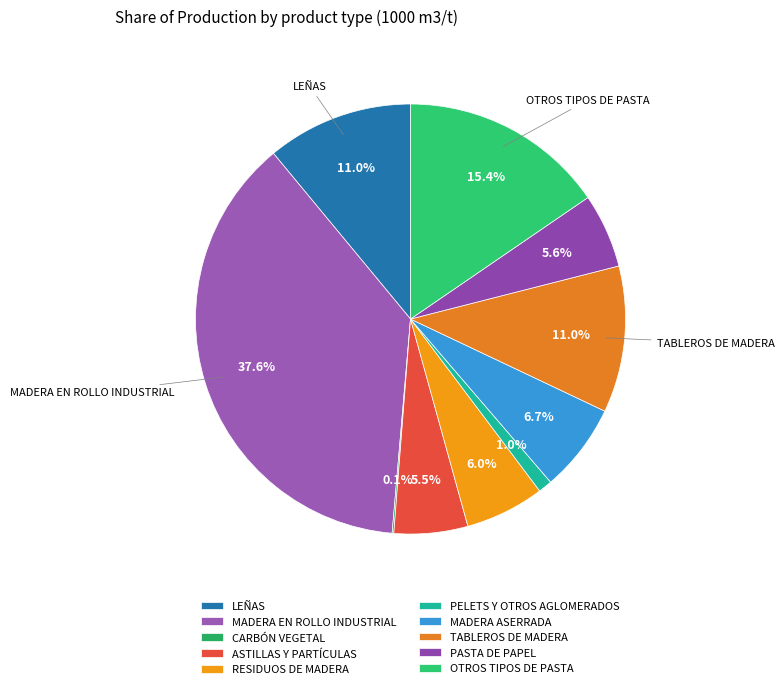

Which slice is the largest?

MADERA EN ROLLO INDUSTRIAL